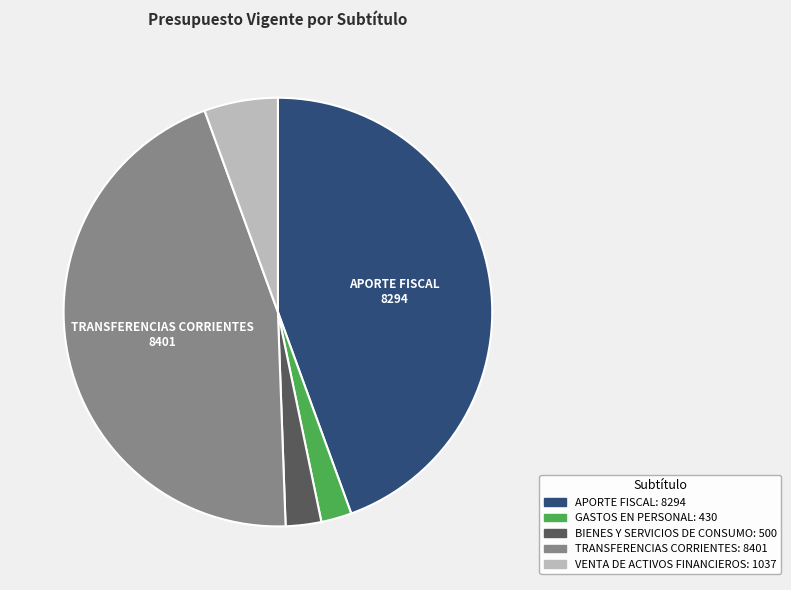

Is there a majority slice in this chart?

No